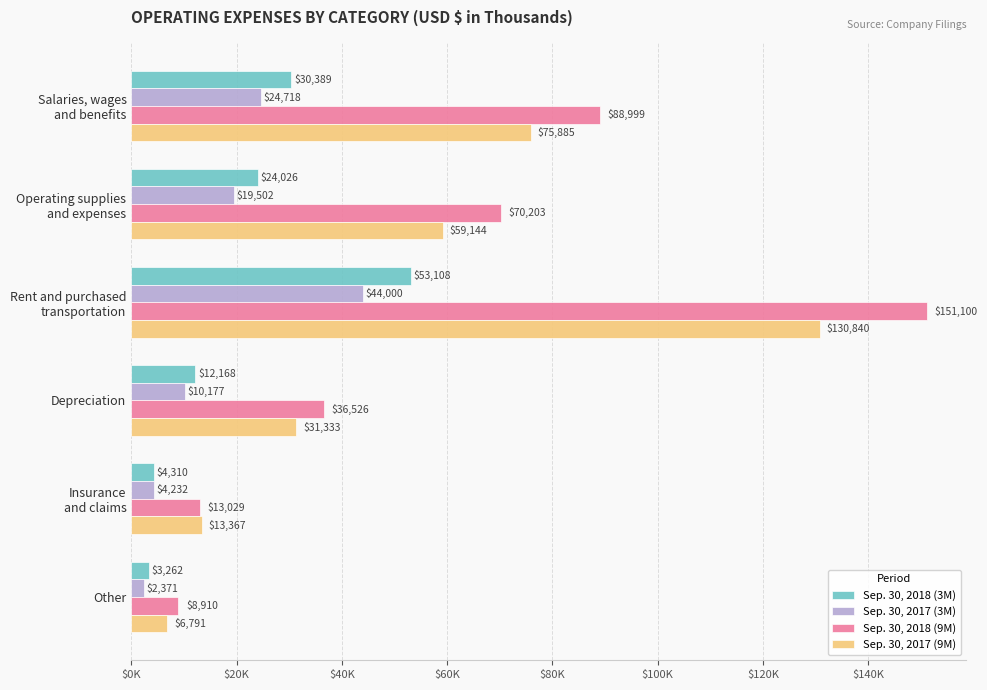

What are all the series names shown in the legend?

Sep. 30, 2018 (3M), Sep. 30, 2017 (3M), Sep. 30, 2018 (9M), Sep. 30, 2017 (9M)